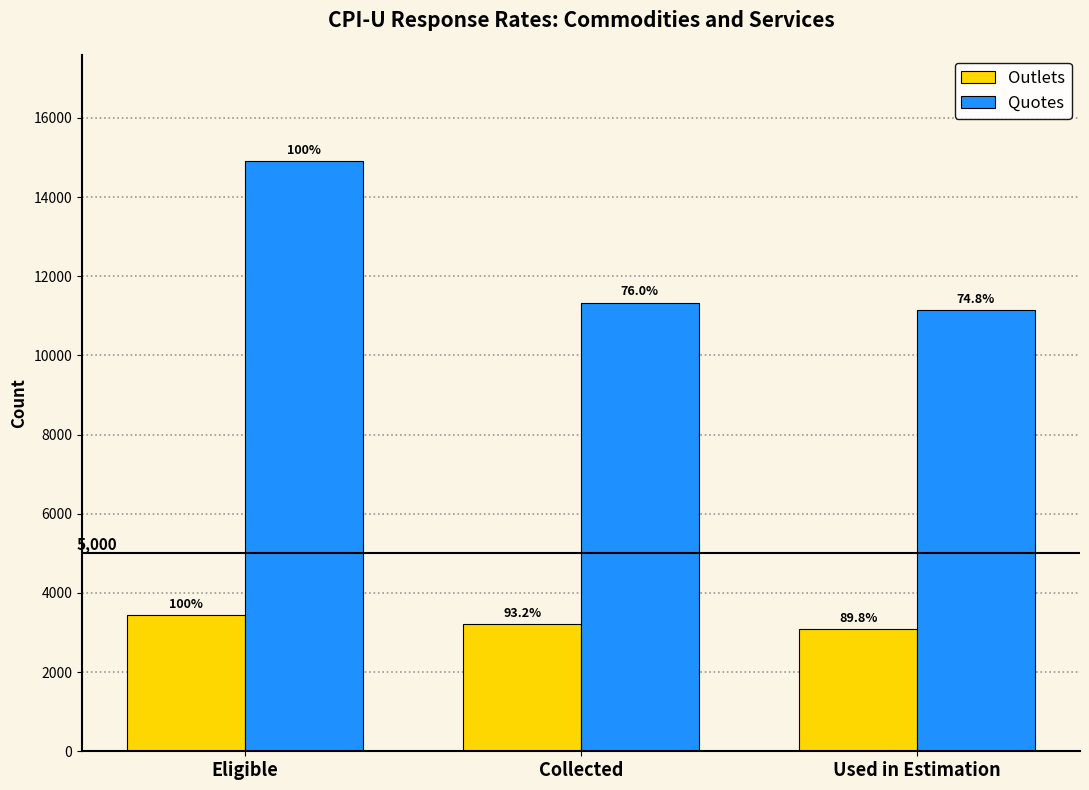

What are all the series names shown in the legend?

Outlets, Quotes